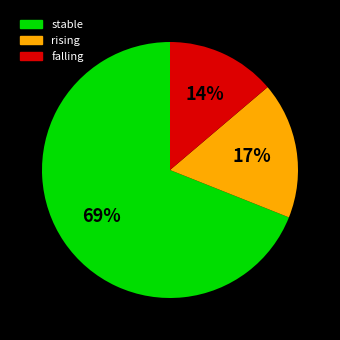

Which category accounts for the majority?

stable